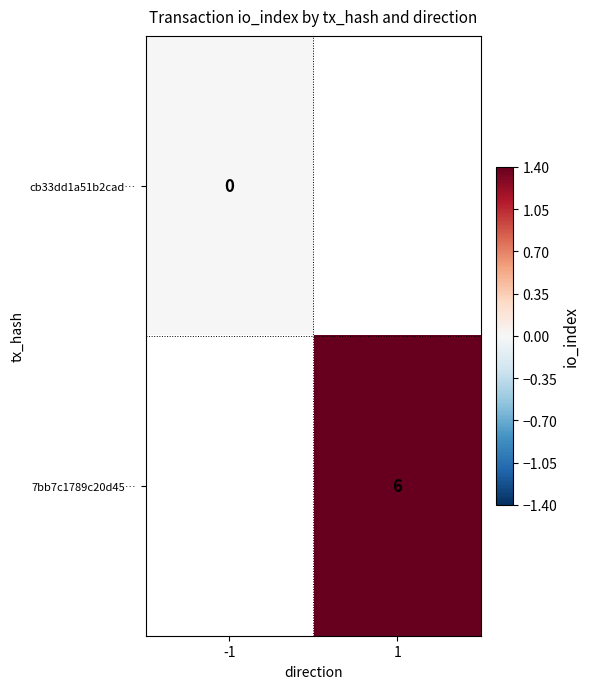

The 7bb7c1789c20d45… series shows 9 at 1. True or false?

False